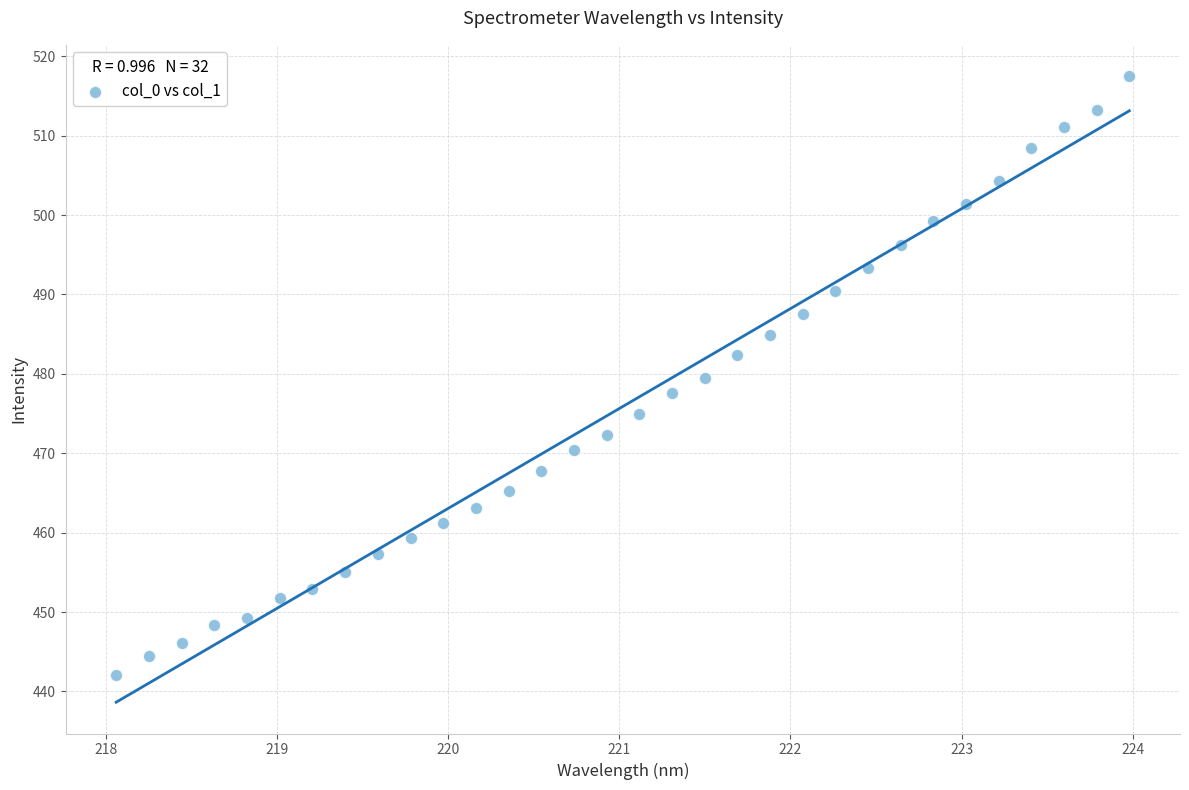

What is the range of X values (max minus min)?

5.9